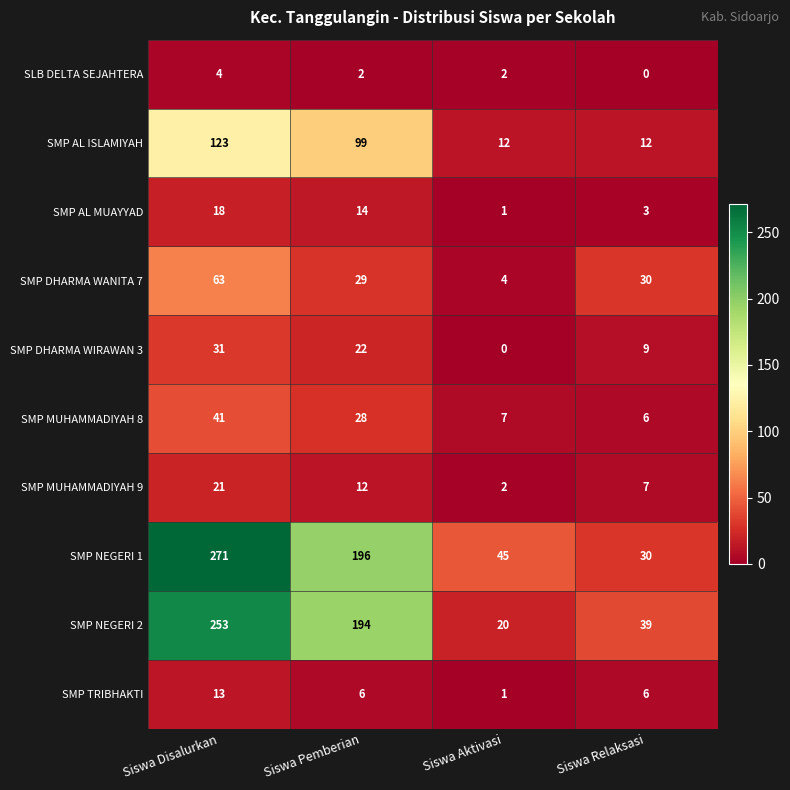

True or false: SLB DELTA SEJAHTERA has a value of 4 at Siswa Disalurkan.

True